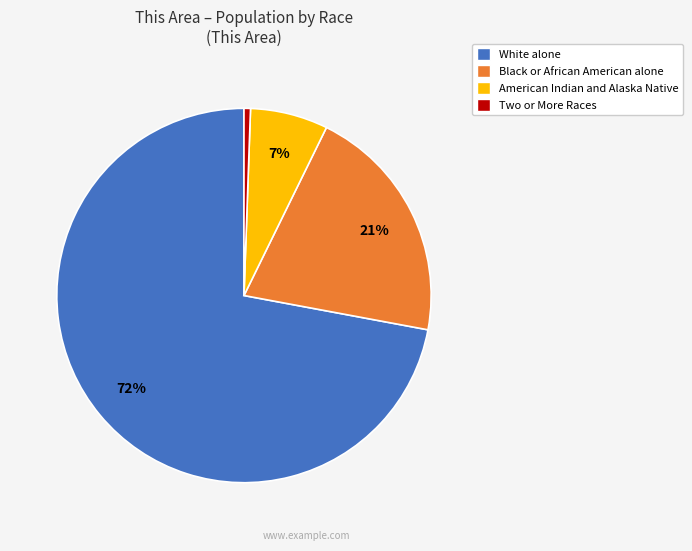

Is there any slice that represents more than half of the pie?

Yes